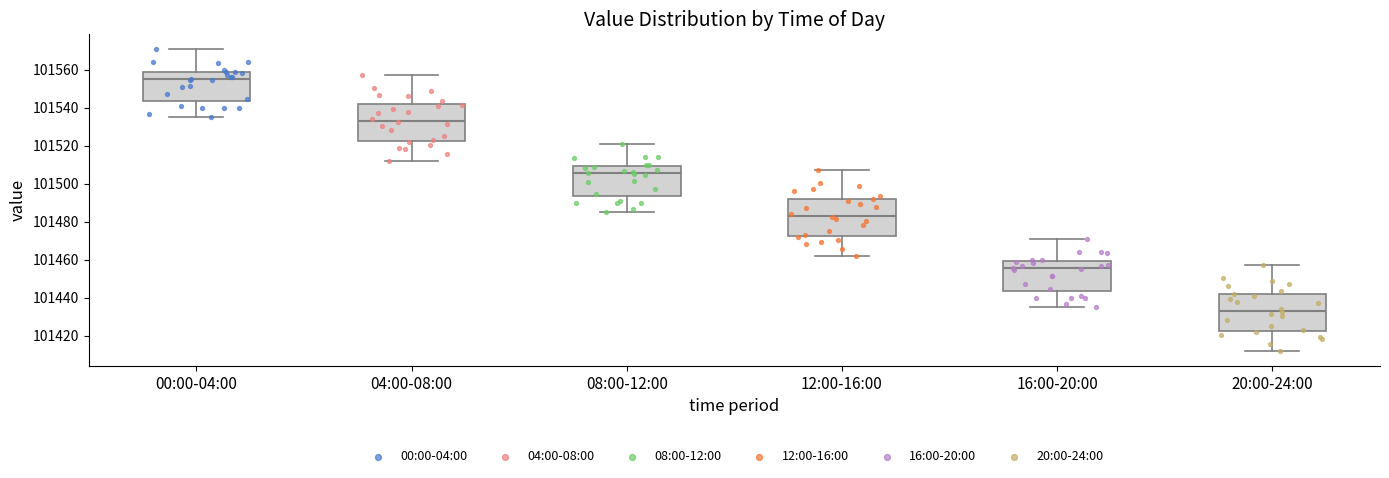

Where does the lower whisker of the box for 16:00-20:00 end on the y-axis? The values are not printed on the chart, so give them approximately, as read against the axis.

101434